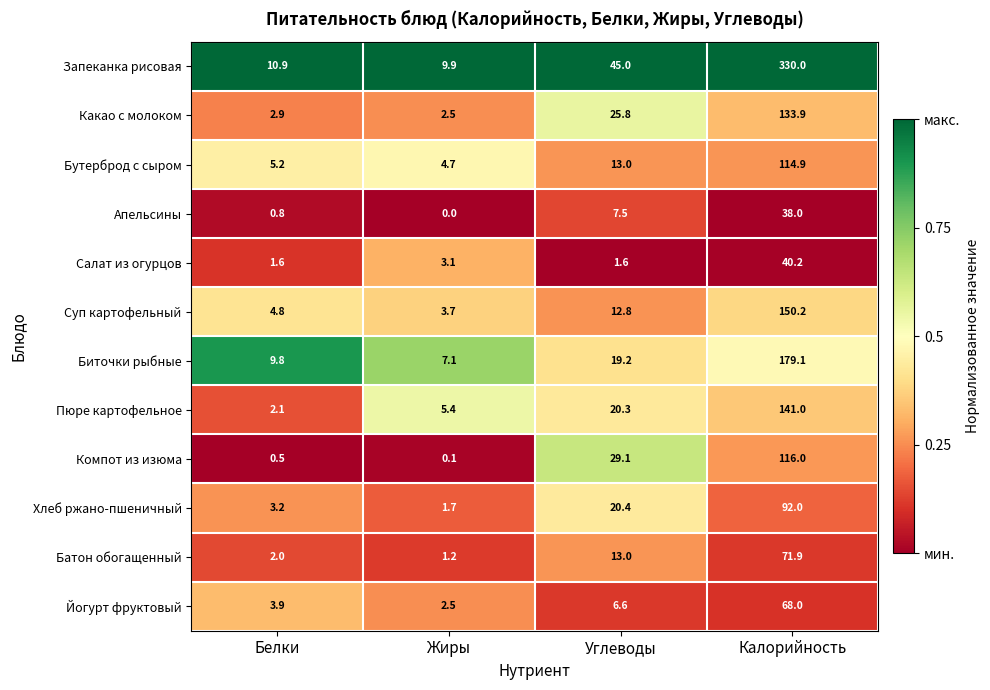

At which category is the sum across all series the highest?

Калорийность